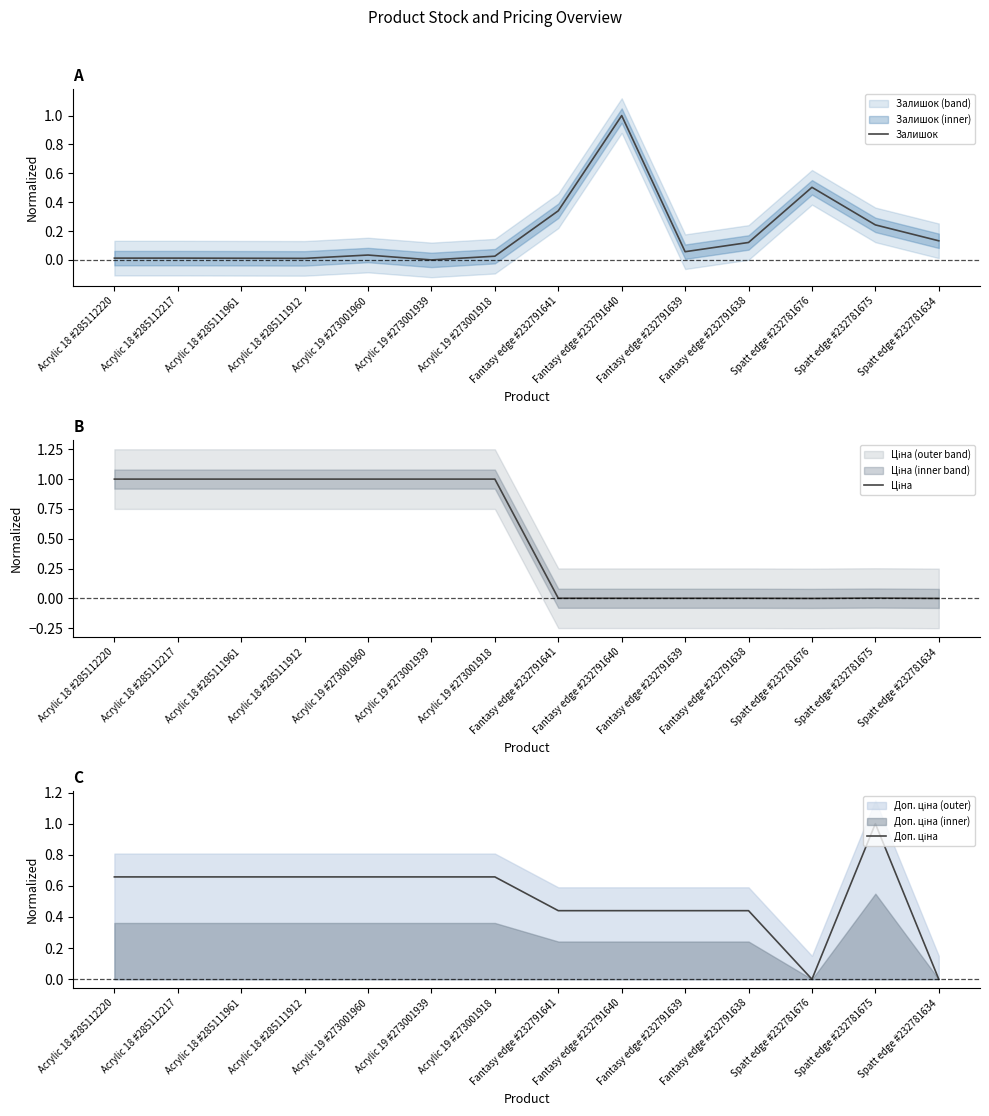

What is the difference between the second highest and minimum values in the Доп. ціна series?

0.7